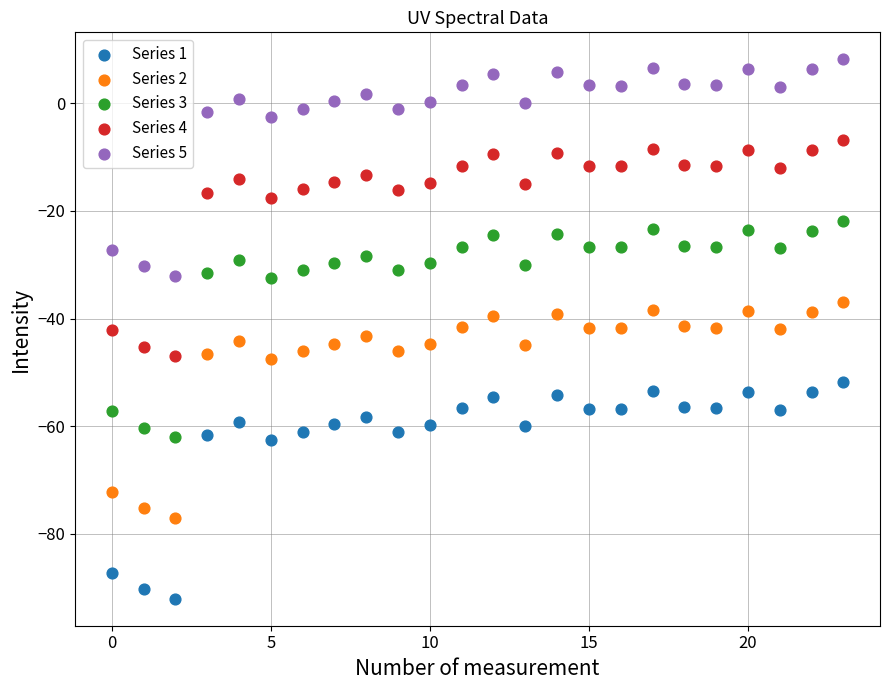

Which series contains the lowest Y value?

Series 1